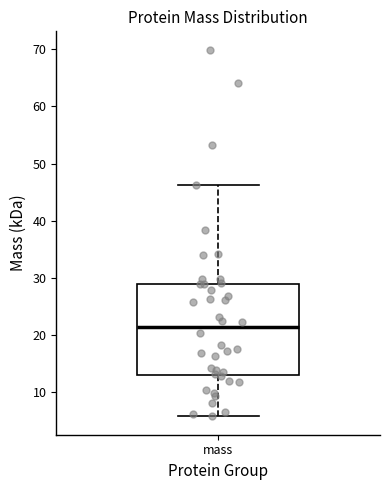

Read this box plot against the y-axis: the position of the median line, the range covered by the box, and the ends of both whiskers. The values are not printed on the chart, so give them approximately, as read against the axis.

median 21, box 13 to 29, whiskers 6 to 46